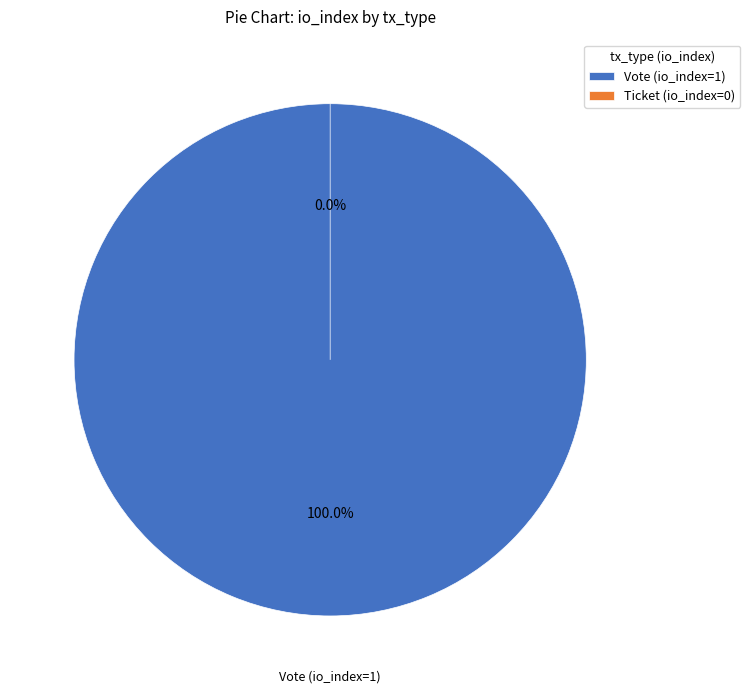

What is the total percentage of Ticket (io_index=0) and Vote (io_index=1)?

100.0%